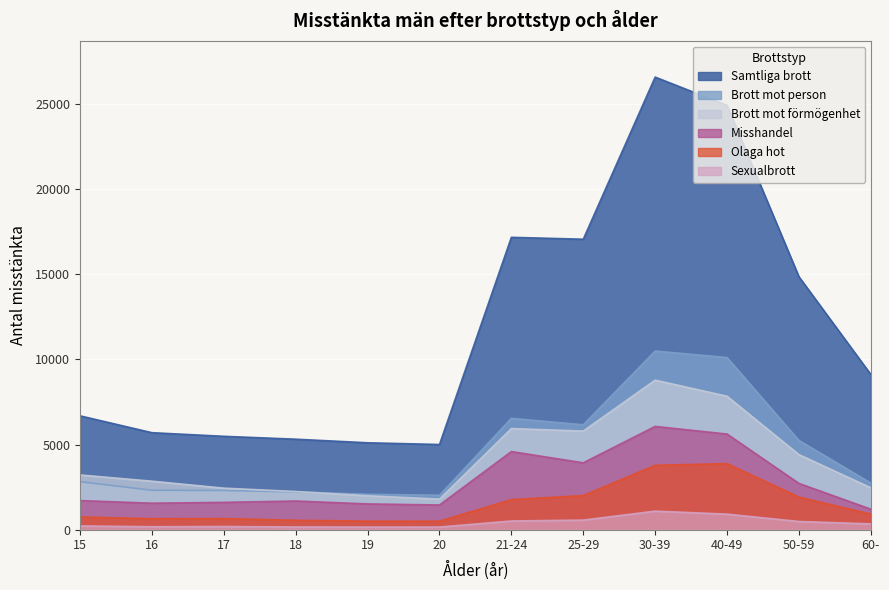

What are all the series names shown in the legend?

Samtliga brott, Brott mot person, Brott mot förmögenhet, Misshandel, Olaga hot, Sexualbrott